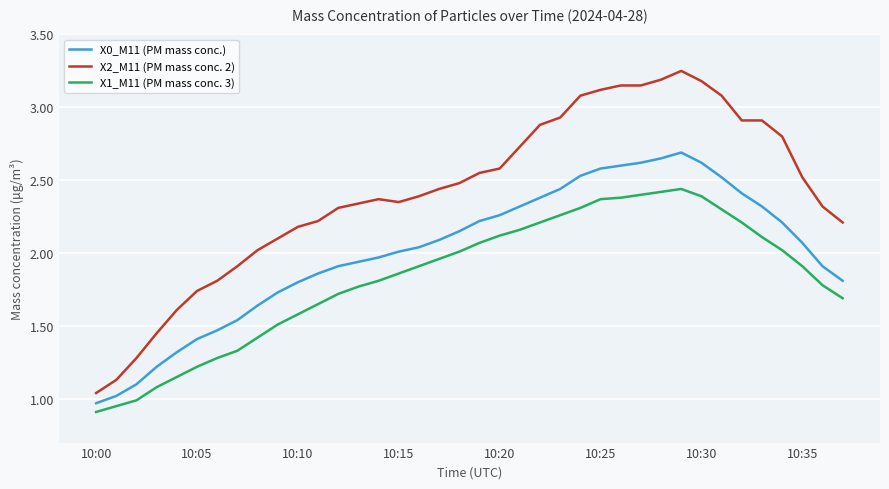

List the series in order of their overall mean, highest first.

X2_M11 (PM mass conc. 2), X0_M11 (PM mass conc.), X1_M11 (PM mass conc. 3)